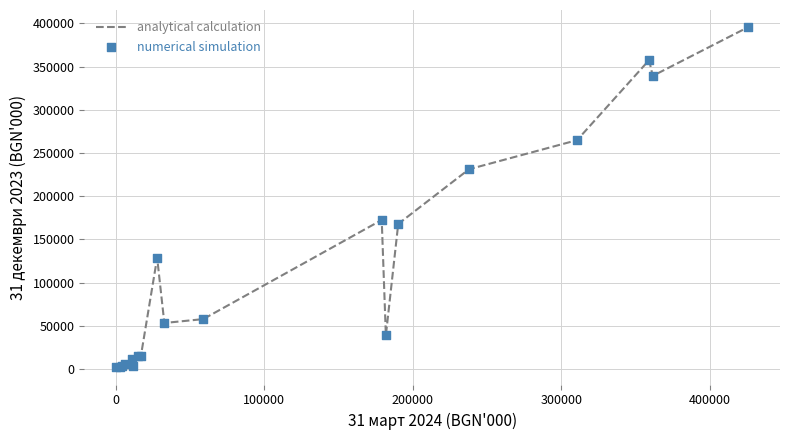

What is the difference between the maximum and minimum values?

394040